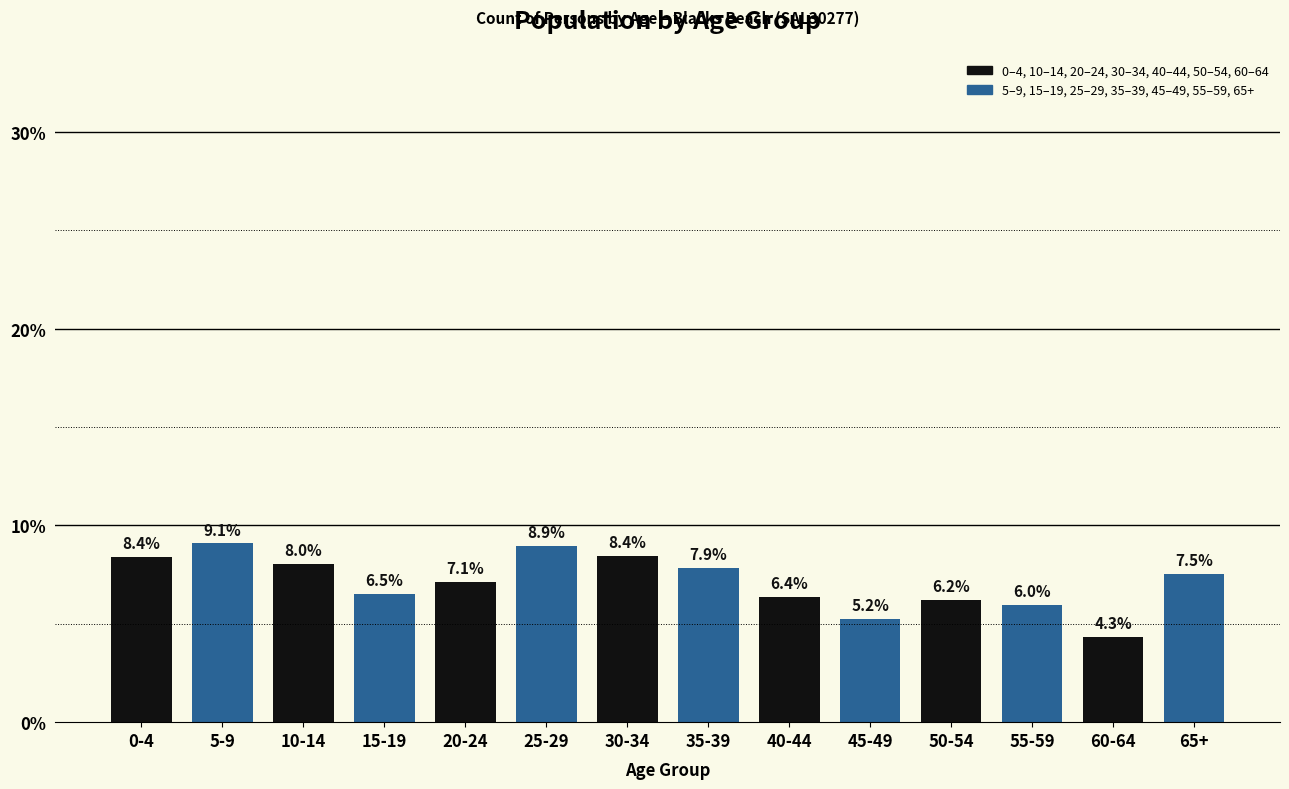

Reading right to left, extract all data points from this chart.

7.5	4.3	6.0	6.2	5.2	6.4	7.9	8.4	8.9	7.1	6.5	8.0	9.1	8.4